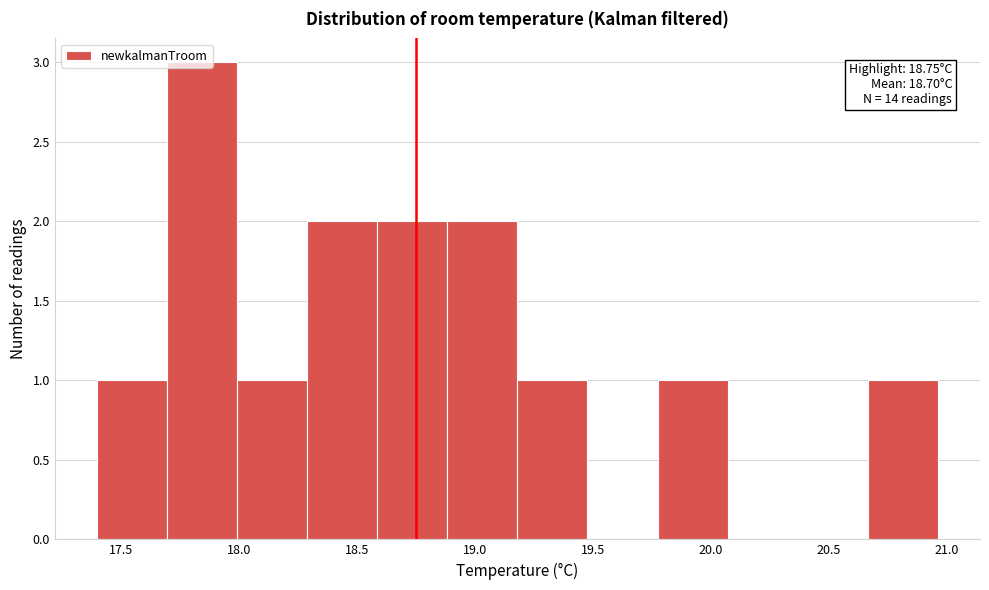

Which range on the x-axis has the tallest bar?

17.70 to 18.00